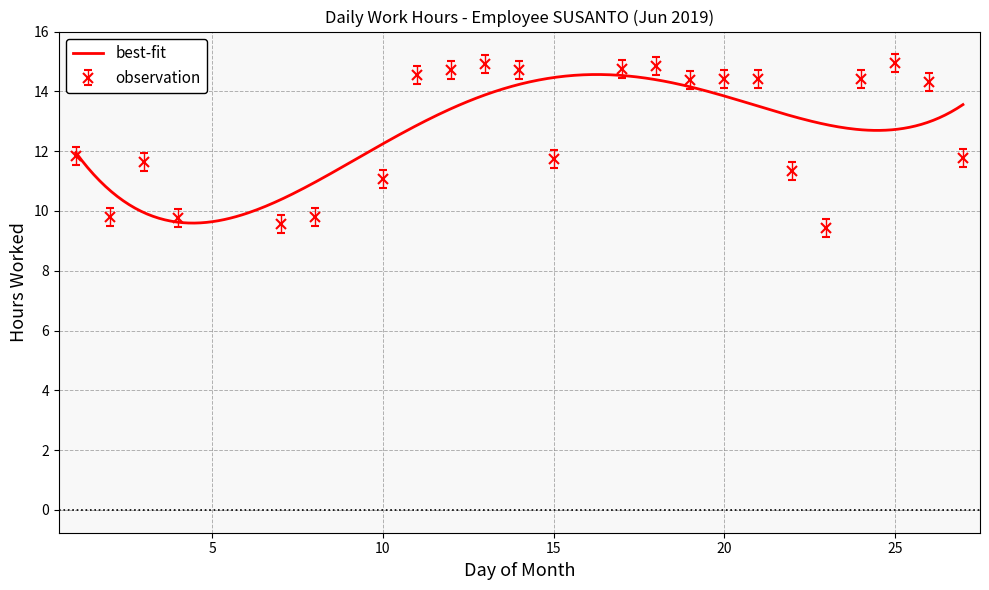

What is the value of the 13th point from the left?

14.9